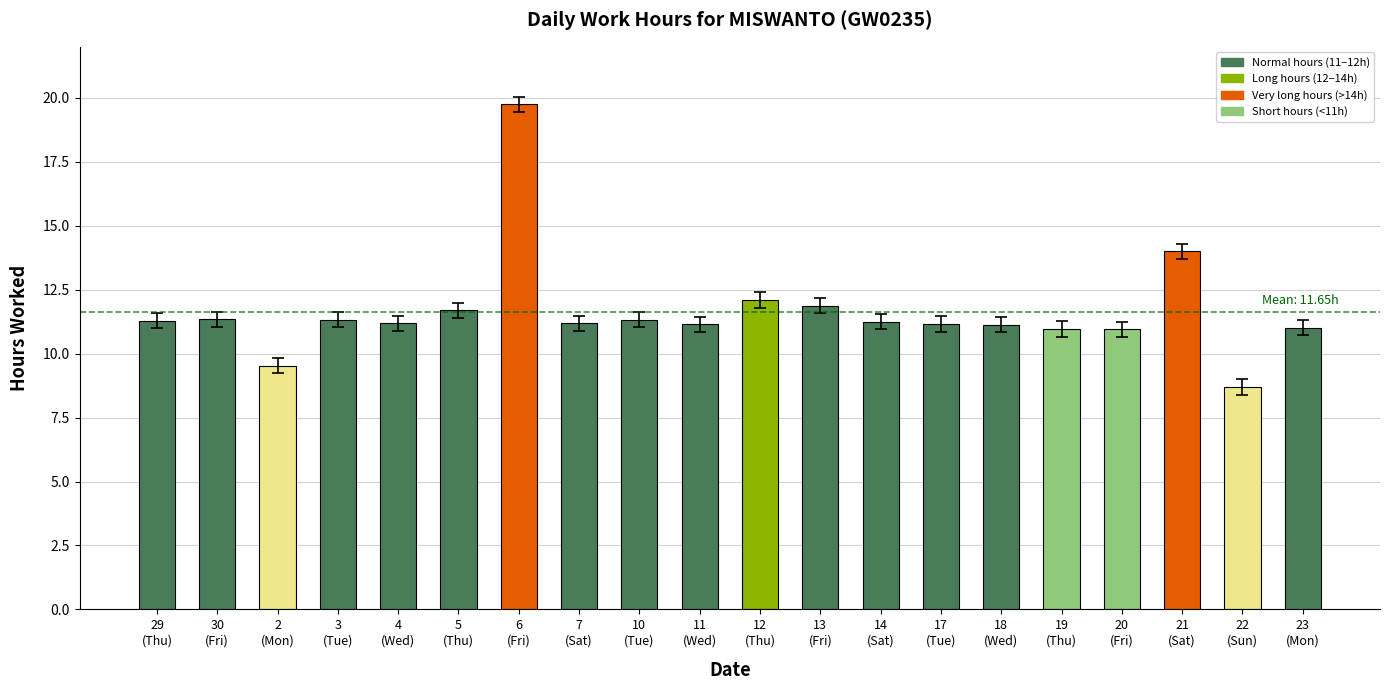

How many bars are there in total?

20